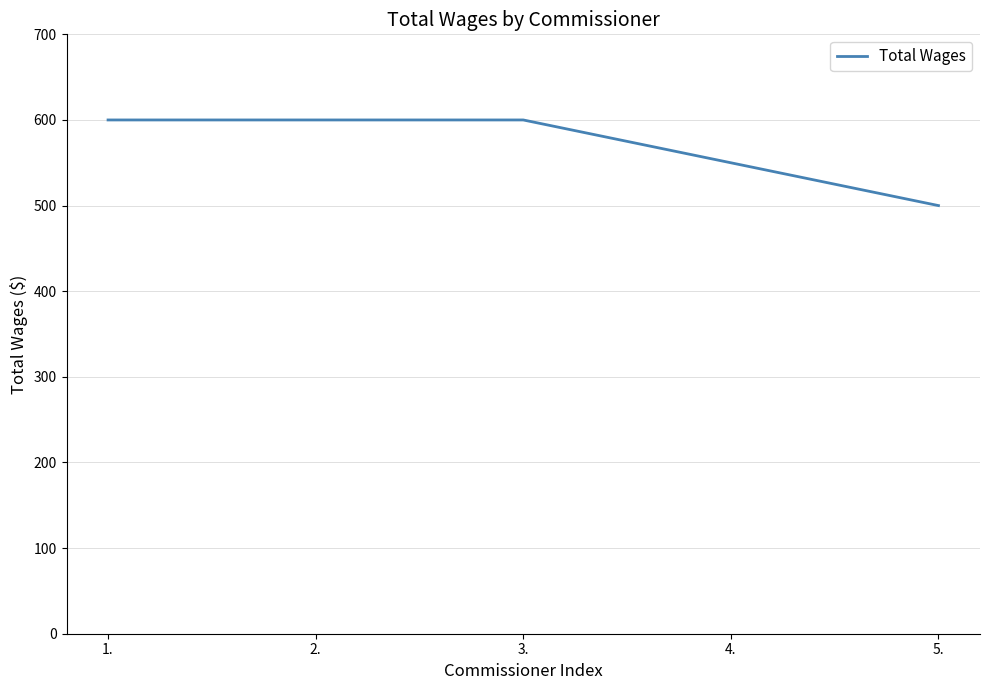

Is it true that the value at 1. is 600?

True